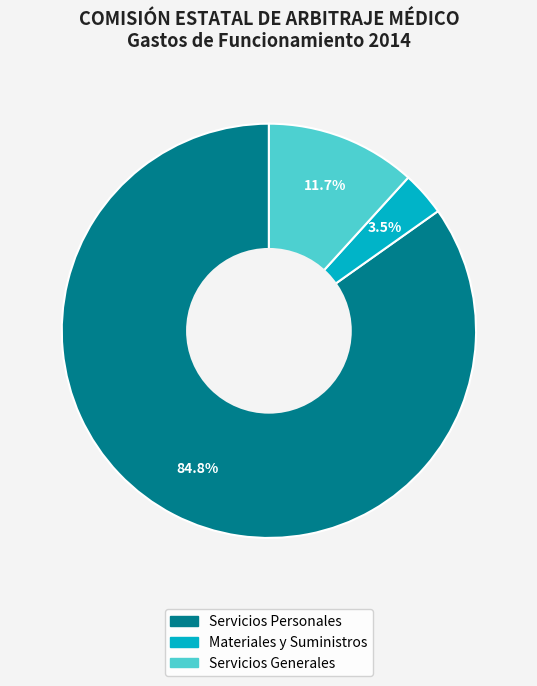

Is there a majority slice in this chart?

Yes